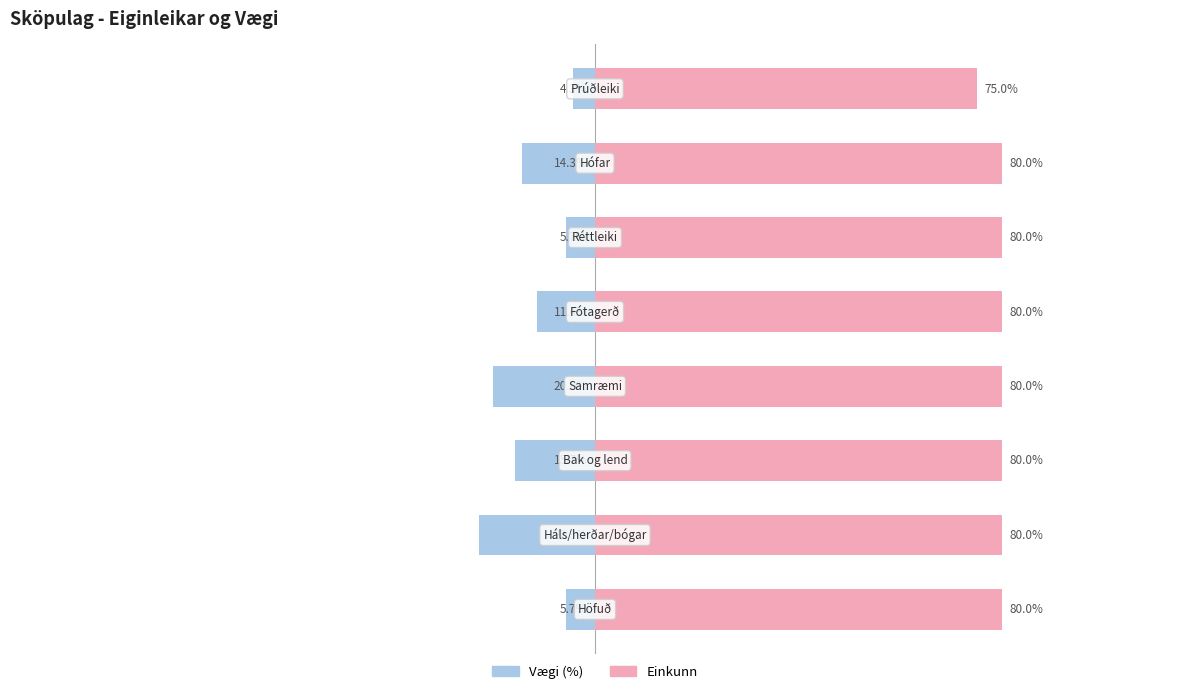

Which series has the largest range (max minus min)?

Vægi